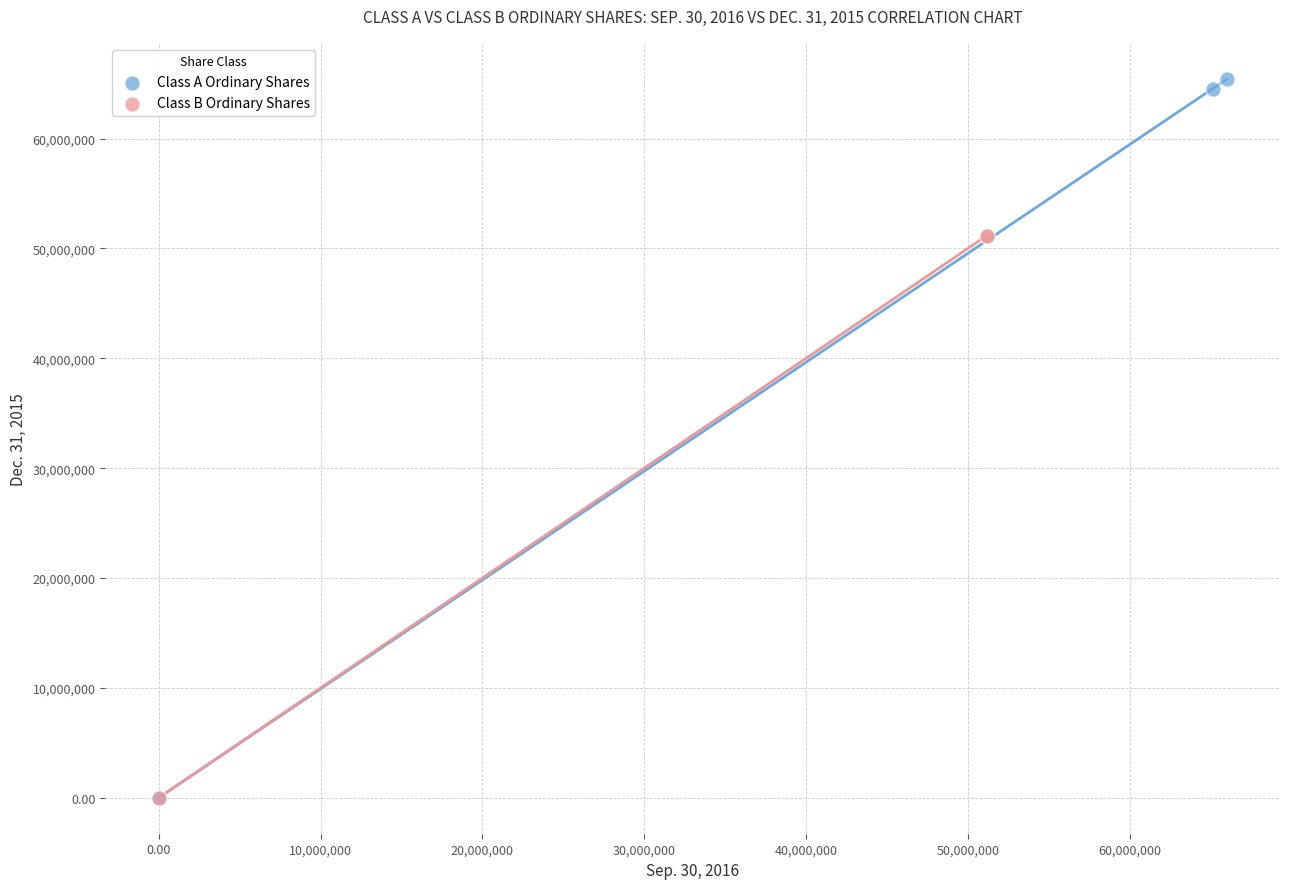

Which series has the largest Y range (max minus min)?

Class A Ordinary Shares